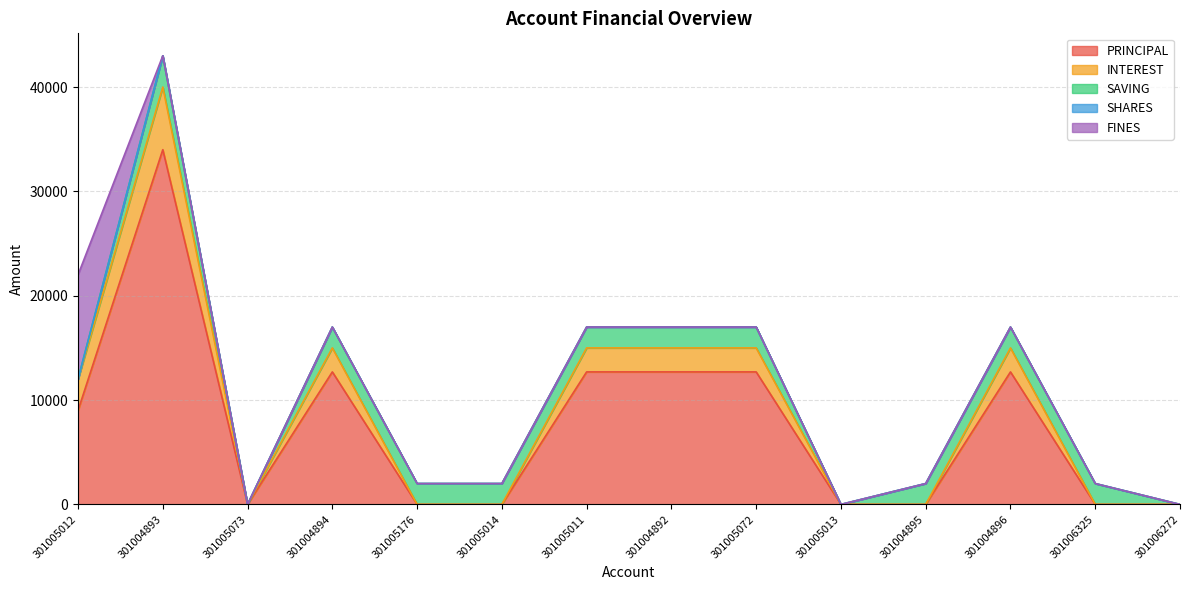

Which series has the largest range (max minus min)?

PRINCIPAL